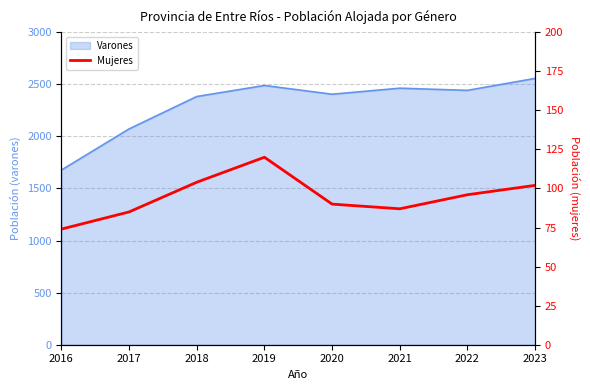

Reading left to right, extract all data points from this chart.

74	85	104	120	90	87	96	102